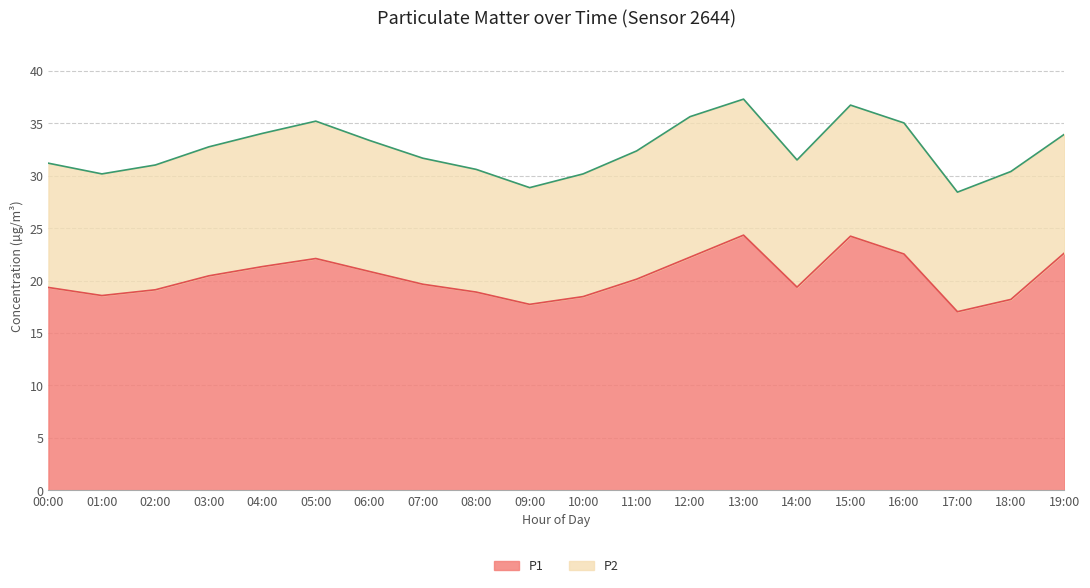

How many values exceed 20?

10